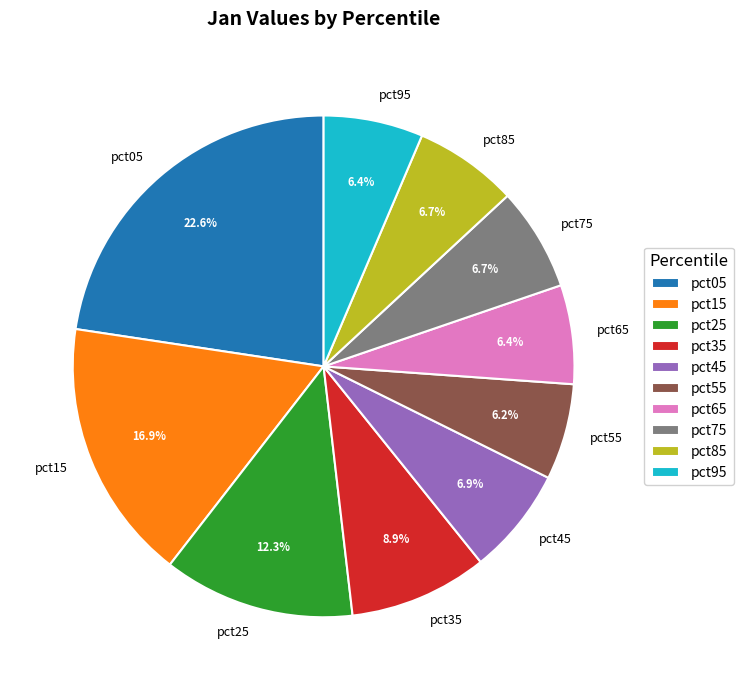

How many segments does this pie chart have?

10